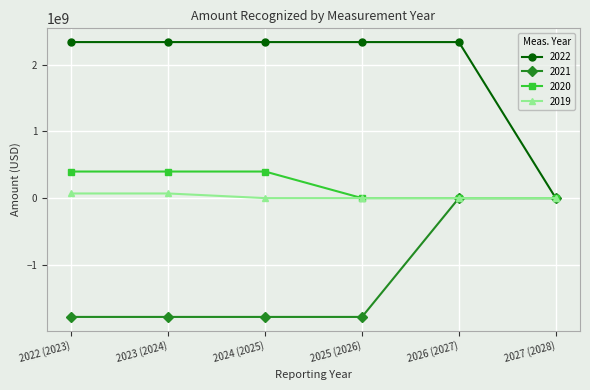

What value does the 2021 series have at 2023 (2024)?

-1779388000